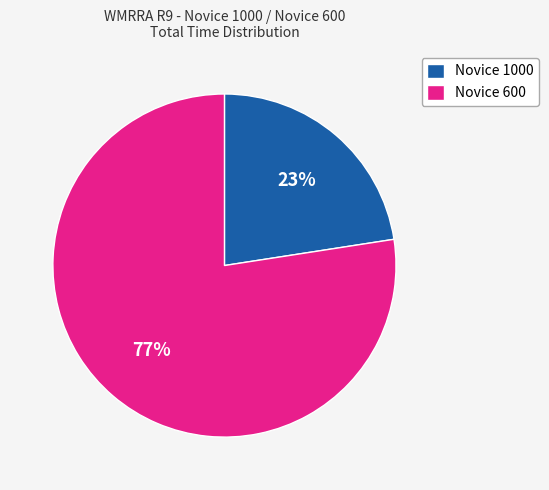

What is the smallest slice in the pie chart?

Novice 1000